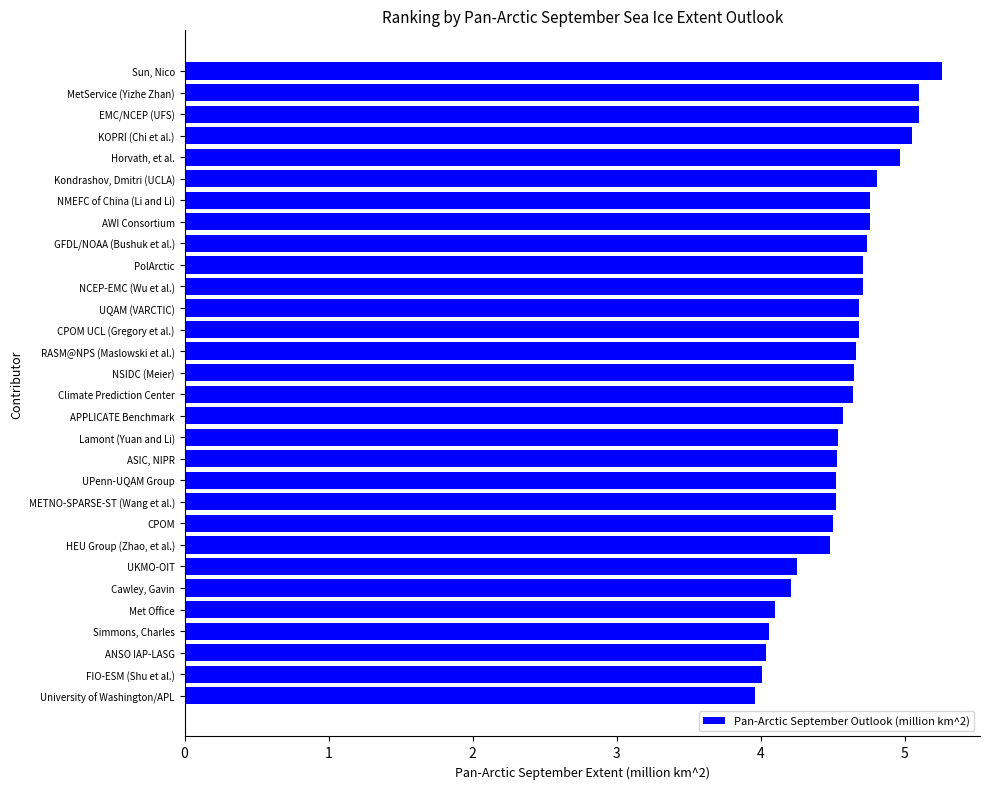

The value at Sun, Nico is 5.3. True or false?

True